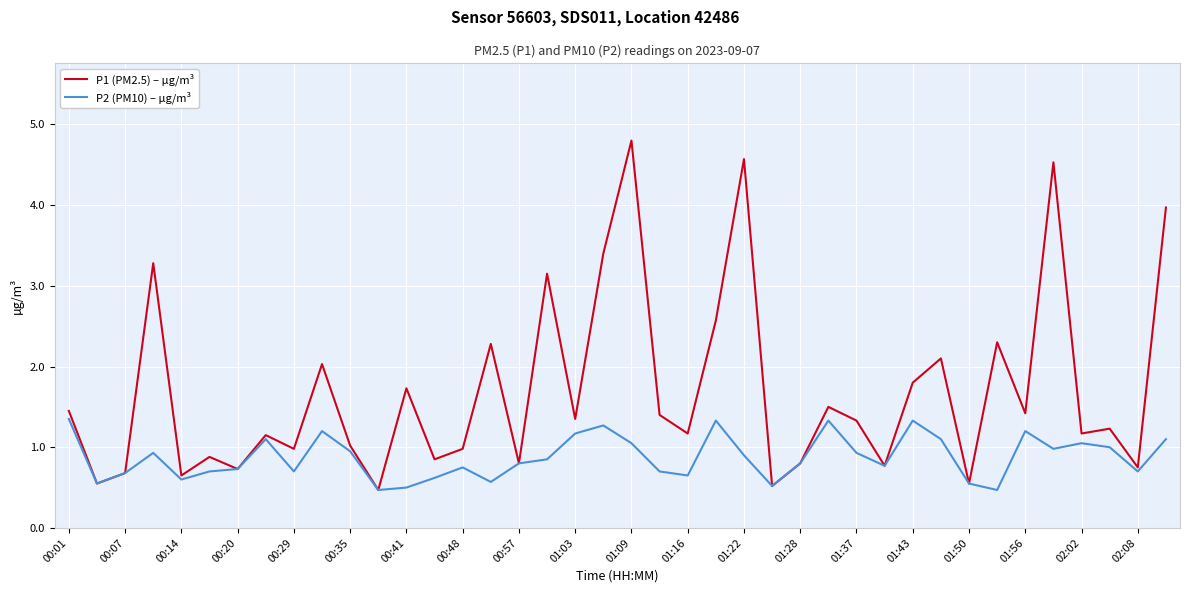

What is the maximum value shown in the chart?

4.8